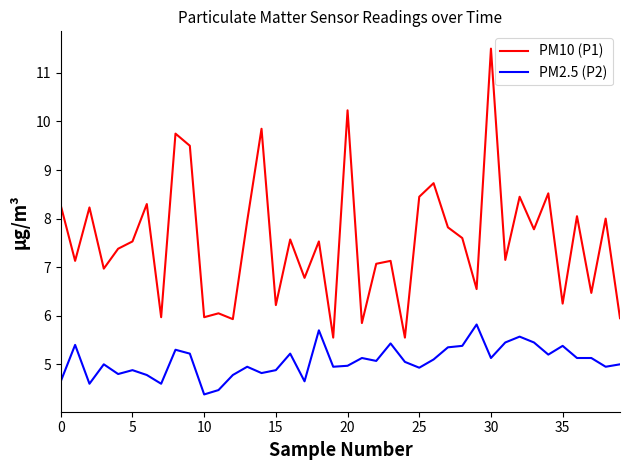

How many lines are shown in the chart?

2